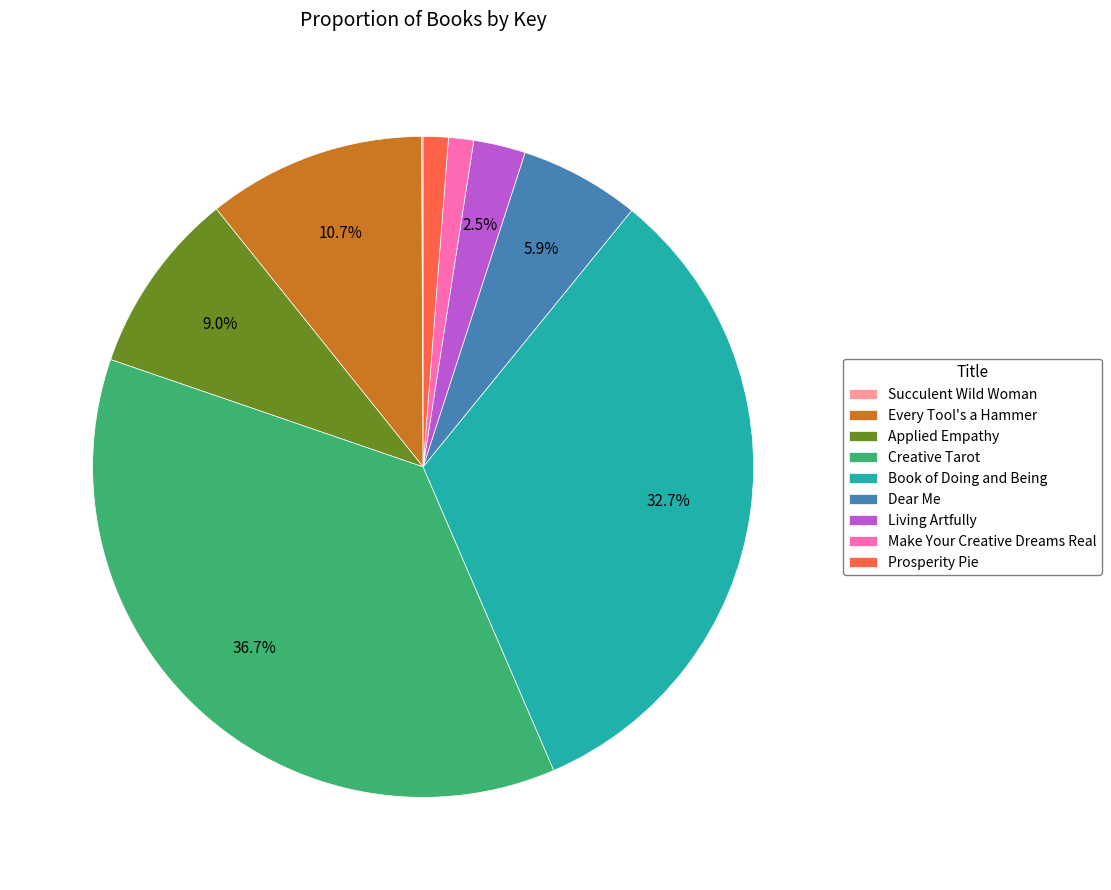

To the nearest percent, what percentage of the pie is Every Tool's a Hammer?

11%